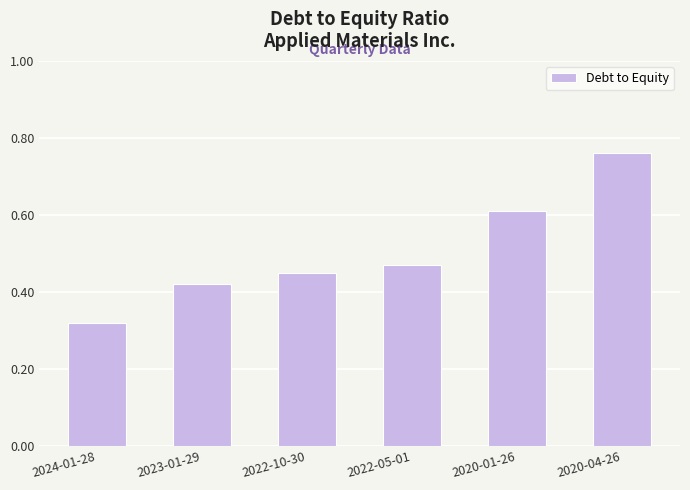

At which category does the chart reach its minimum across all series?

2024-01-28